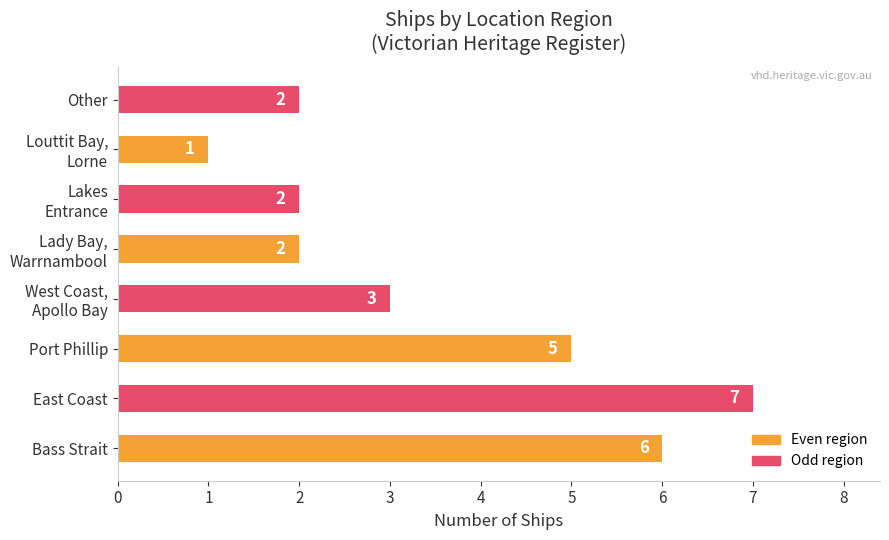

How many distinct data groups are displayed?

1